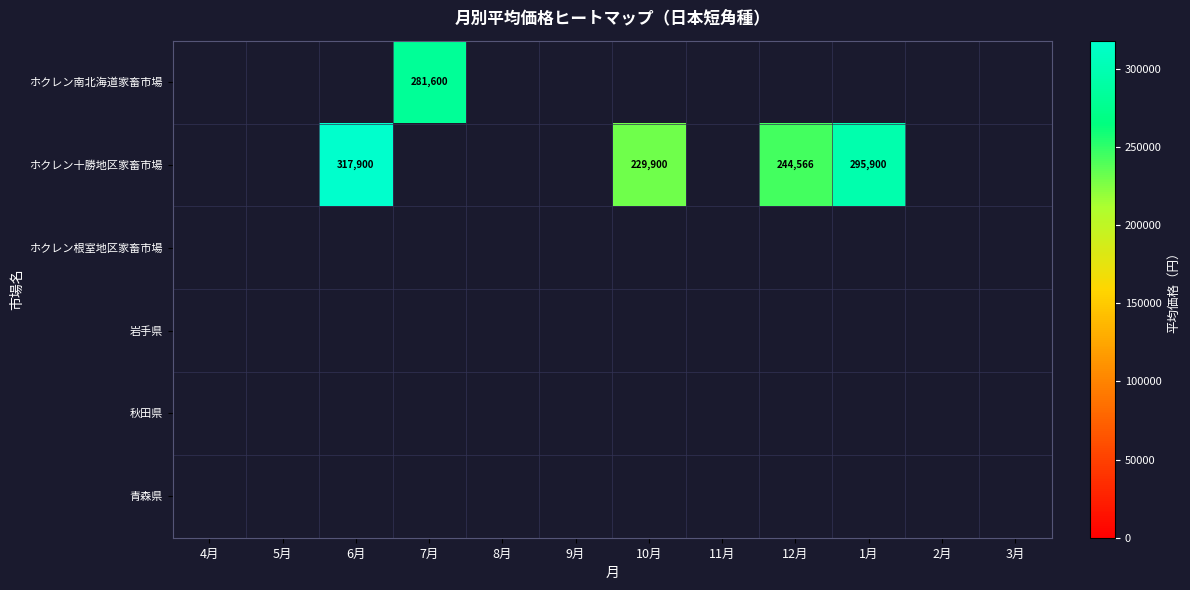

What is the smallest value displayed?

229900.0